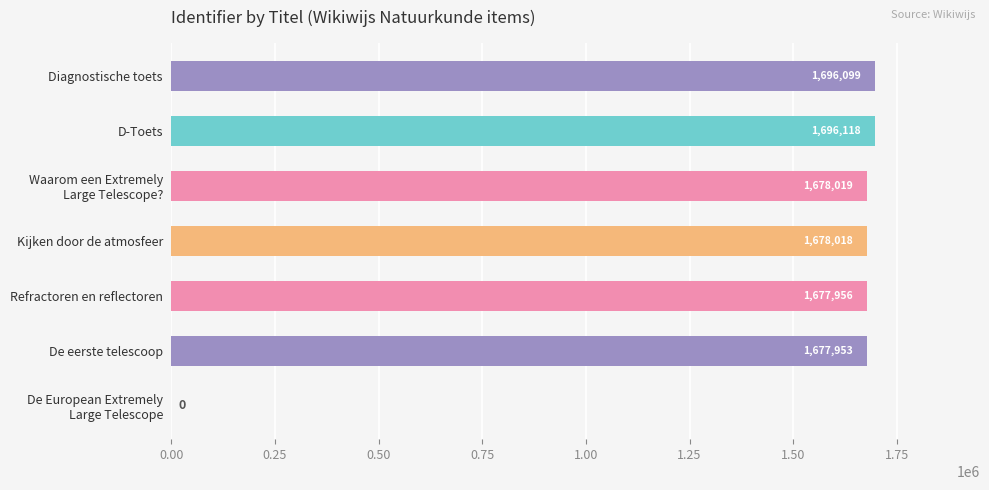

The chart shows a value of 1696118 at D-Toets. True or false?

True